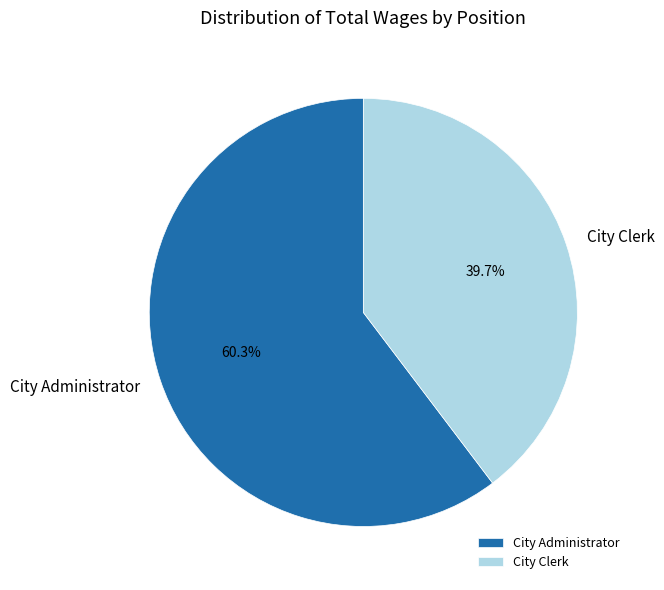

Count the number of slices in the pie.

2